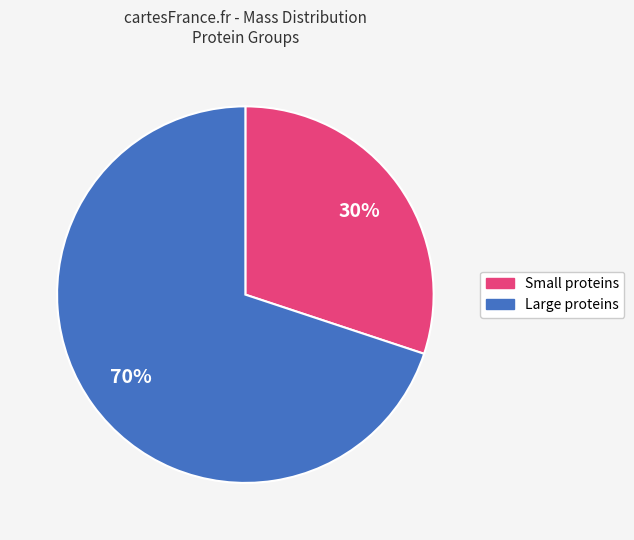

What percentage is the Large proteins slice, to the nearest percent?

70%